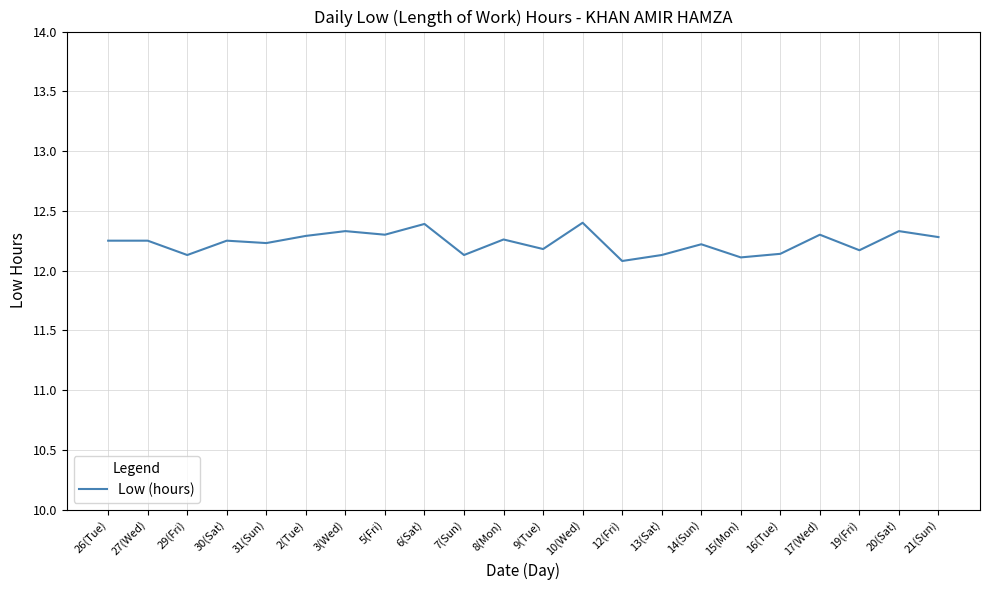

What position from the left is 13(Sat)?

15